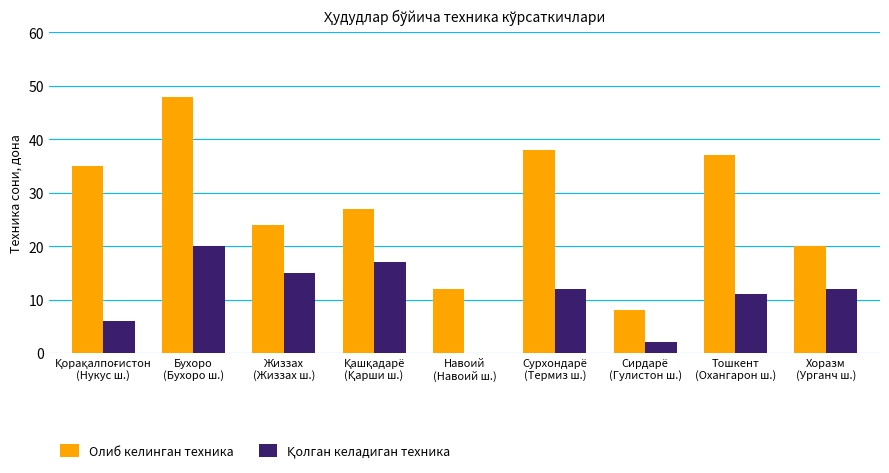

Which series has the largest total across all categories?

Олиб келинган техника